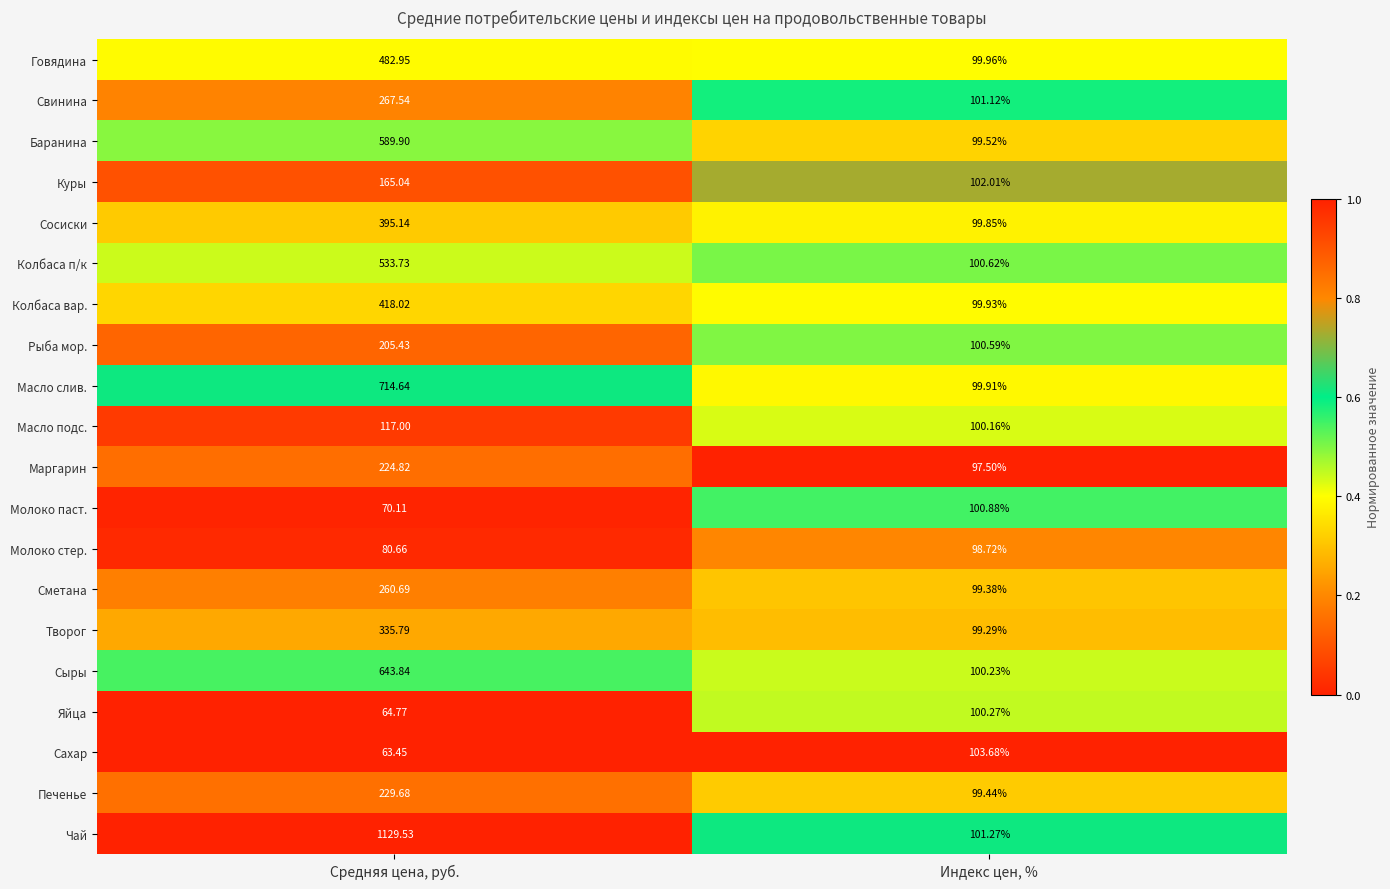

Which label corresponds to the smallest value in the chart?

Средняя цена, руб.